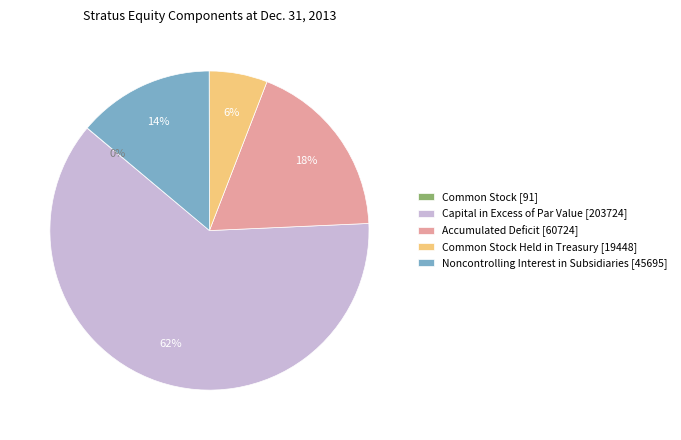

To the nearest percent, what is the difference between the largest and smallest slice percentages?

62%